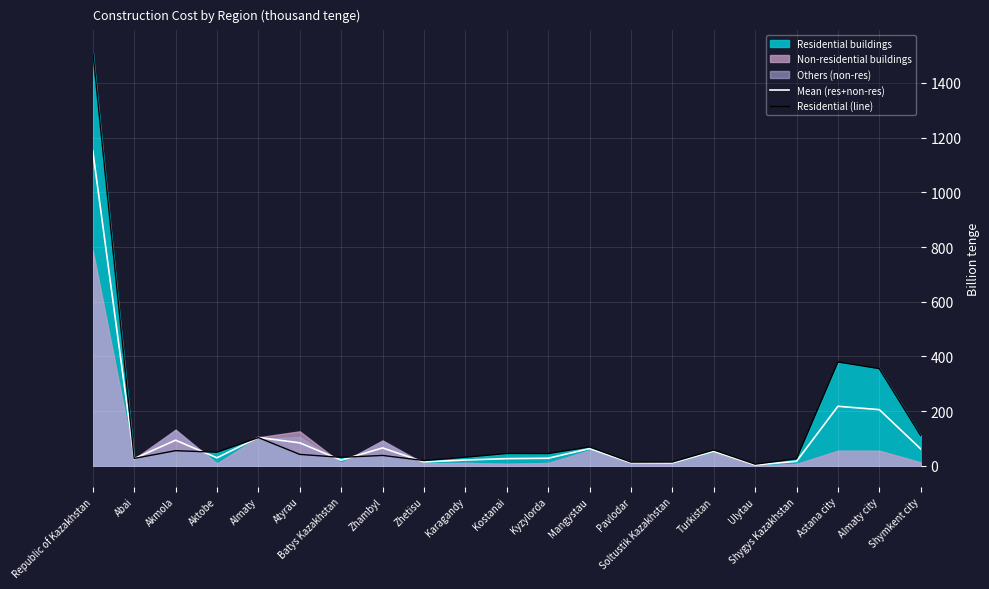

How many data points does each series have?

21